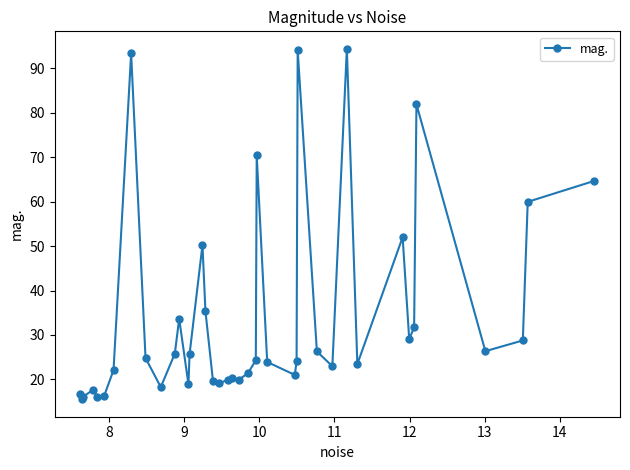

What is the minimum value shown in the chart?

15.5